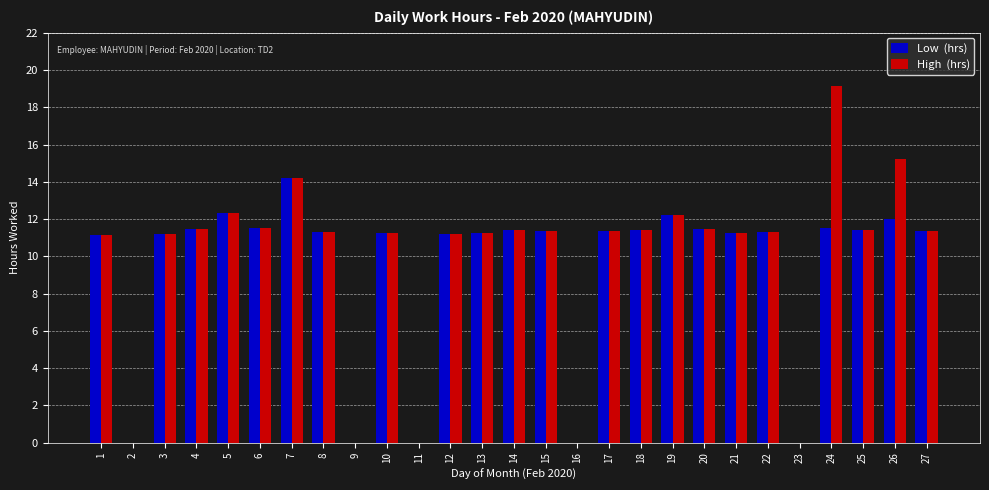

At which category is the sum across all series the highest?

24